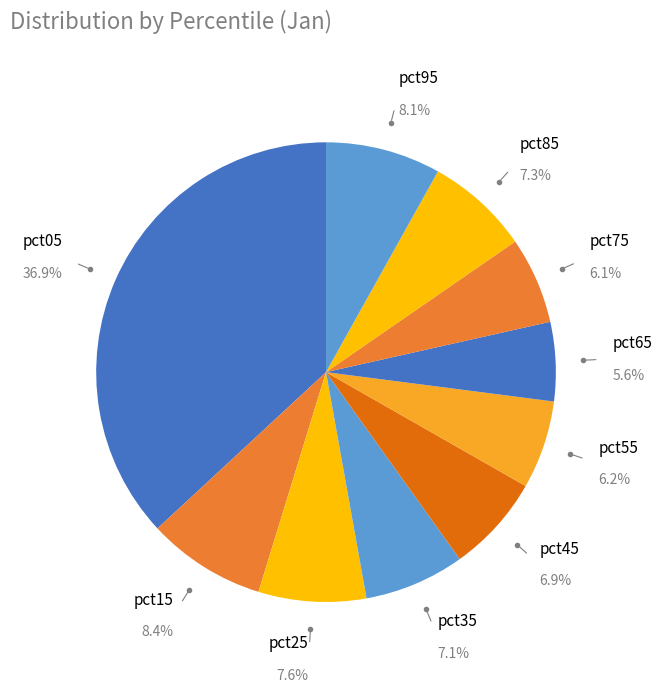

What portion of the pie excludes pct75?

93.9%